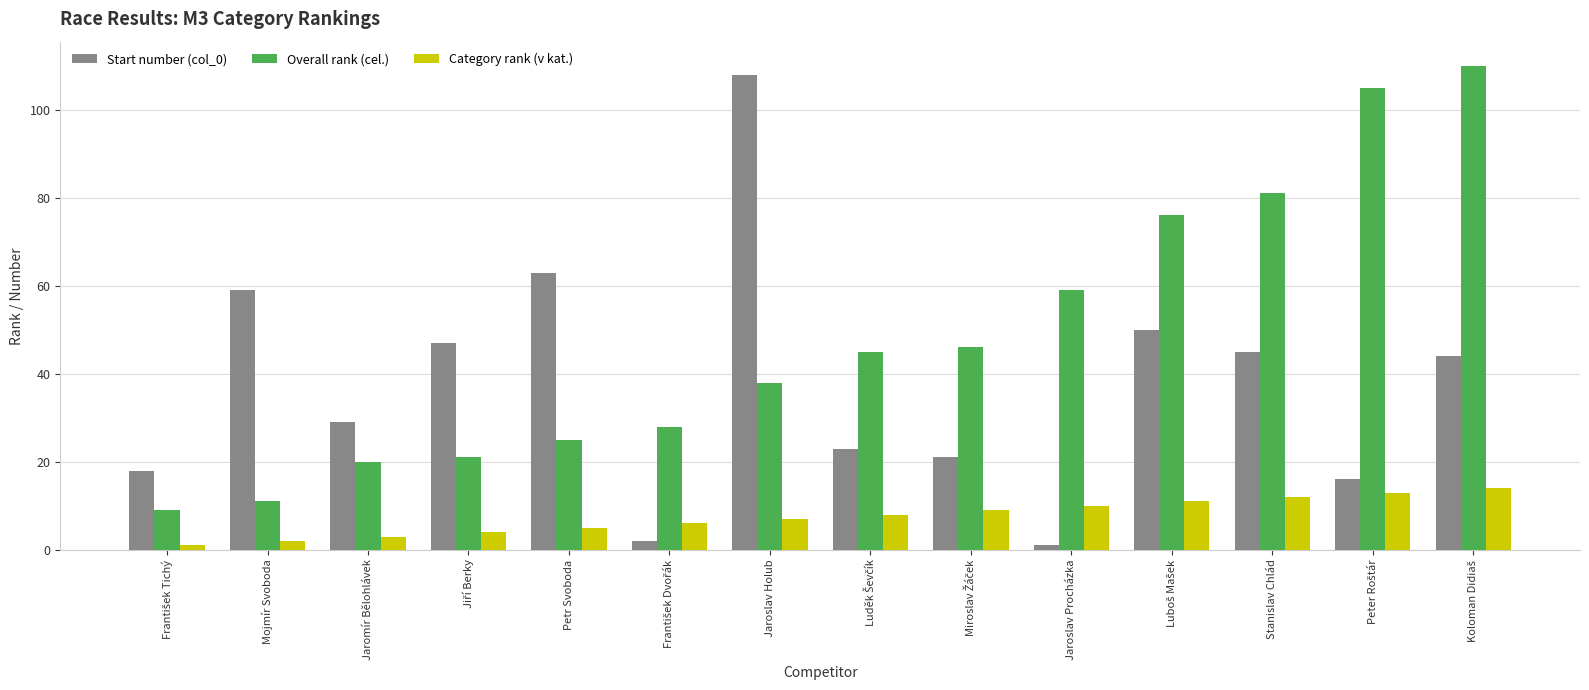

Where does the Start number (col_0) series first go above 44?

Mojmír Svoboda